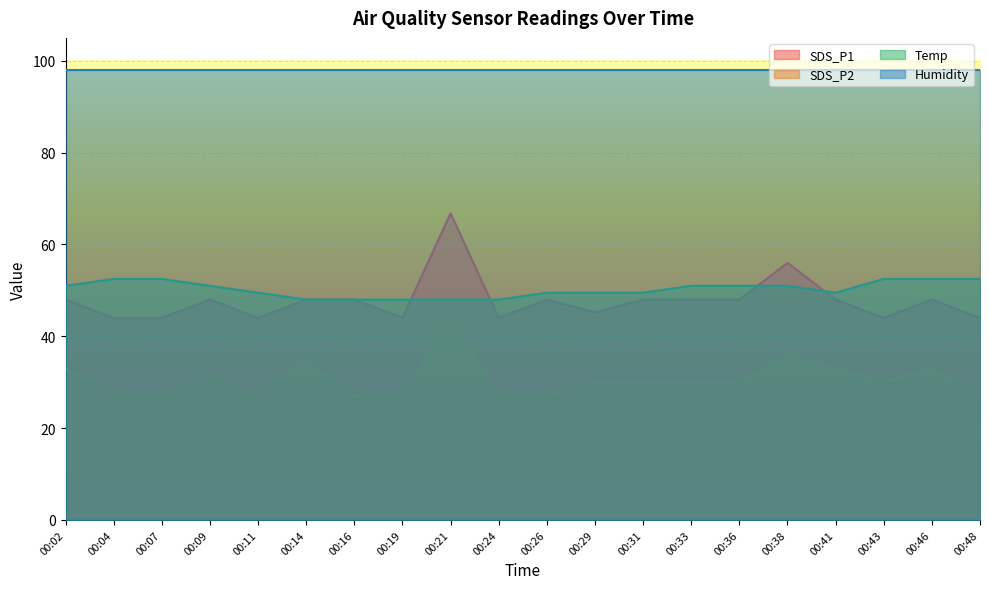

What is the maximum value for SDS_P1?

66.8